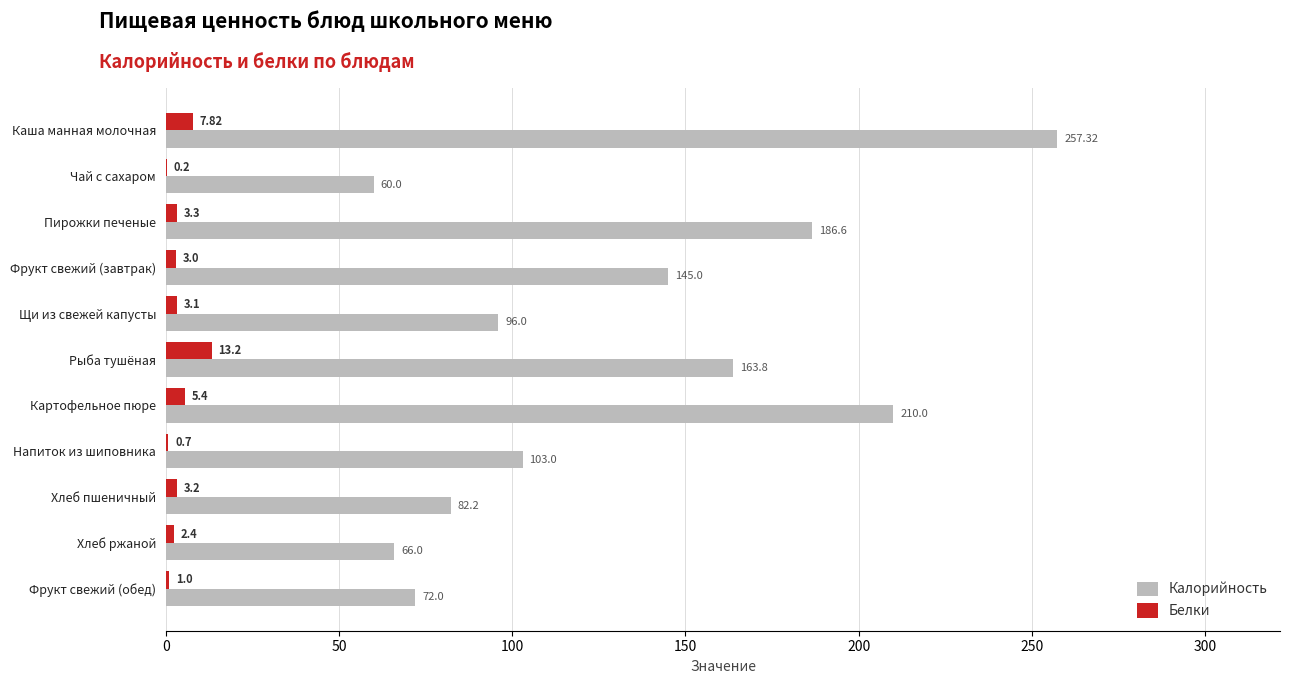

What is the sum of the Калорийность values at Пирожки печеные and Рыба тушёная?

350.4